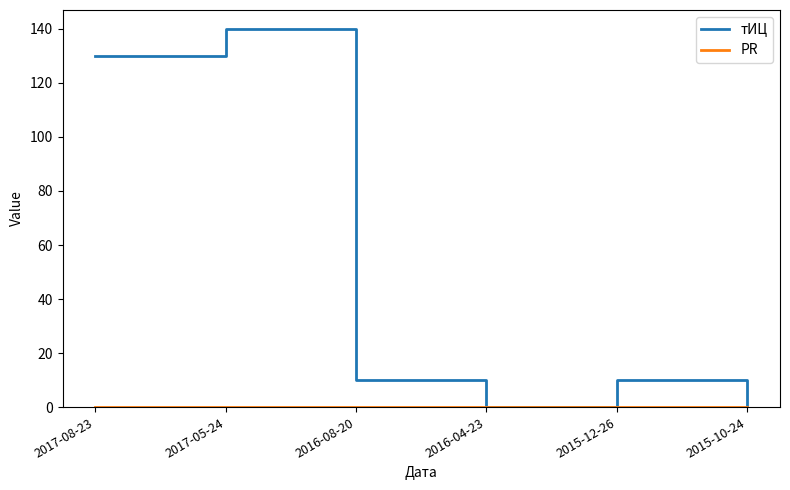

What is the spread (max minus min) of values at 2016-08-20?

10